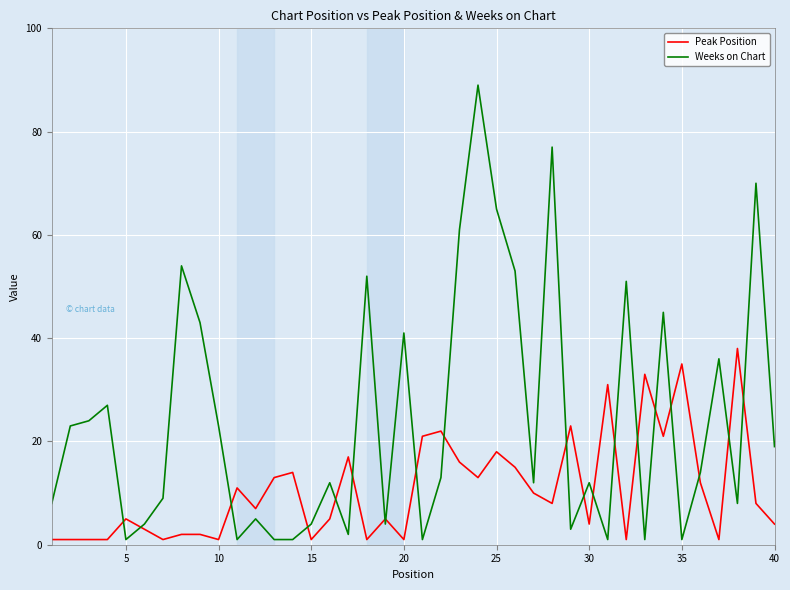

True or false: Peak Position and Weeks on Chart cross at least once.

True